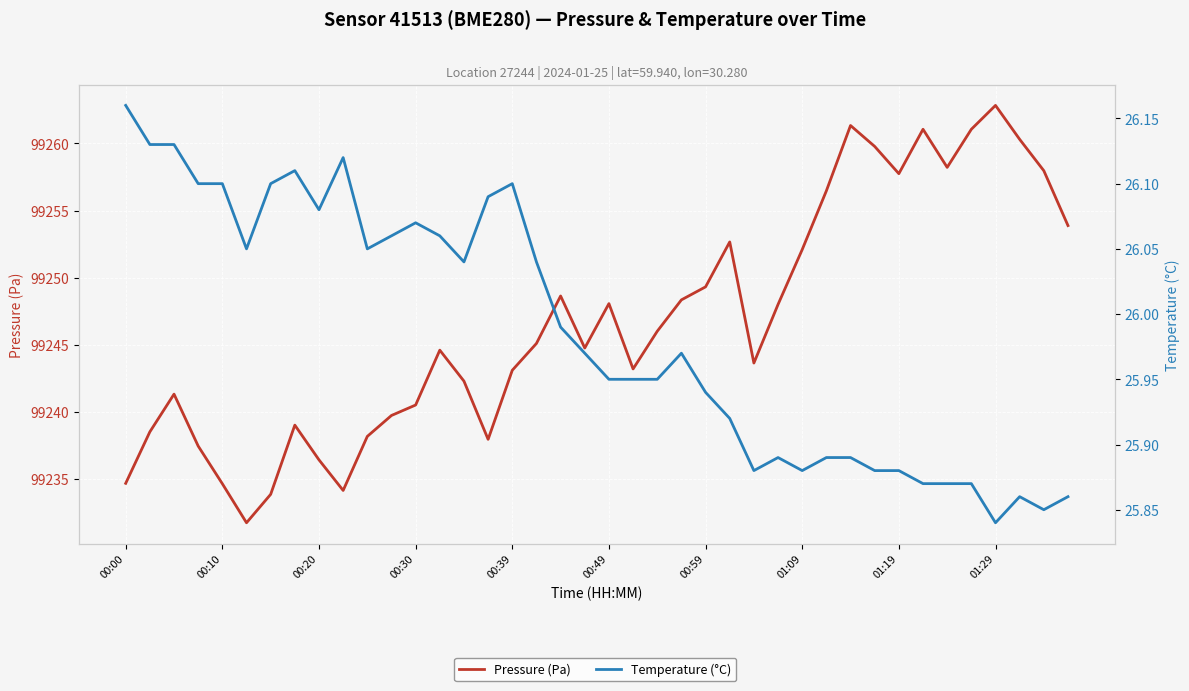

What is the sum of all Pressure (Pa) values?

3969868.4